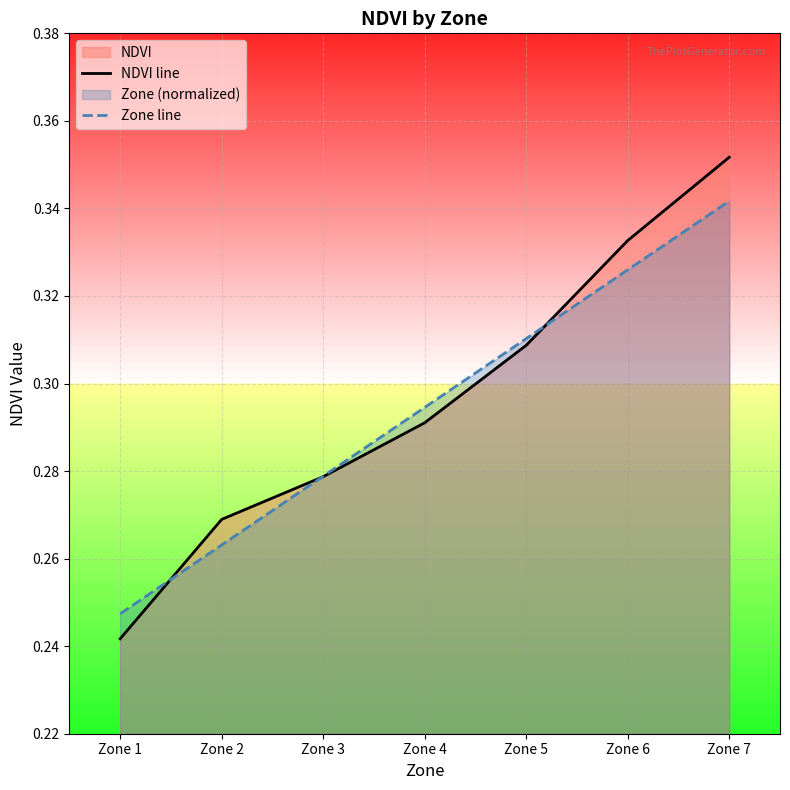

Which series changed the most between Zone 1 and Zone 7?

NDVI line